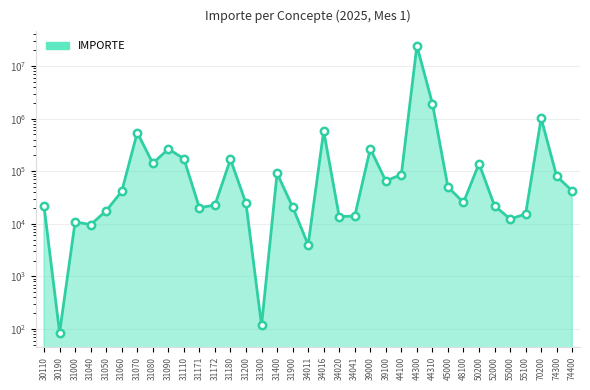

Approximately how many times larger is the value at 31400 compared to 39100?

1.4